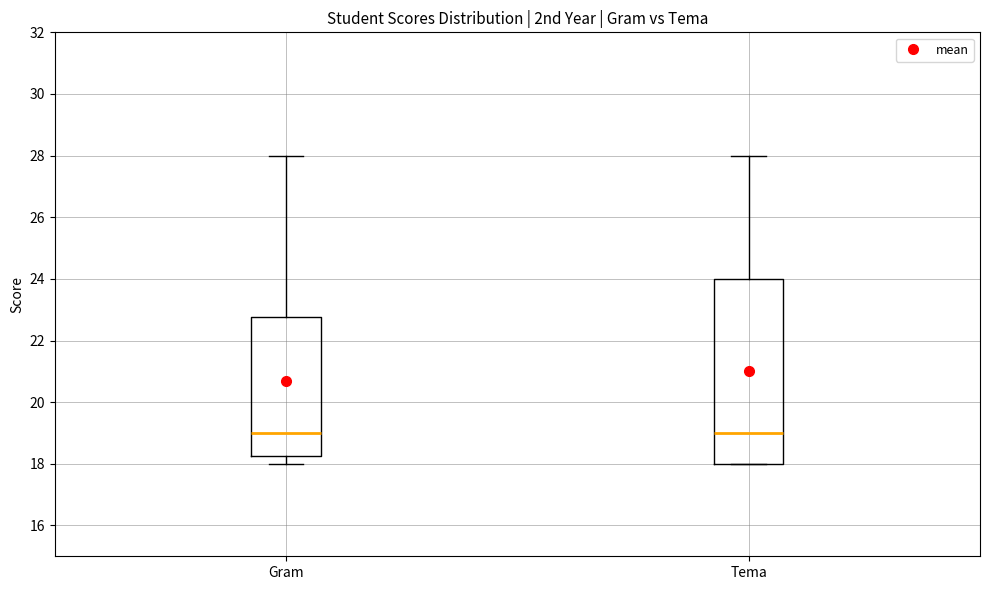

Reading left to right, read every box against the y-axis: the position of its median line, the range the box covers, and the ends of its whiskers. The values are not printed on the chart, so give them approximately, as read against the axis.

Gram: median 19.0, box 18.2 to 22.8, whiskers 18.0 to 28.0
Tema: median 19.0, box 18.0 to 24.0, whiskers 18.0 to 28.0